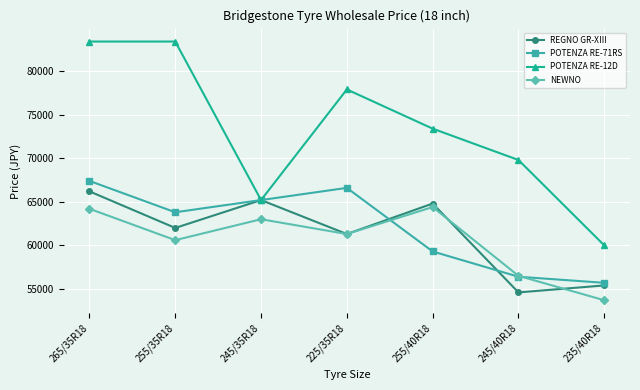

Which category has the lowest value in the NEWNO series?

235/40R18